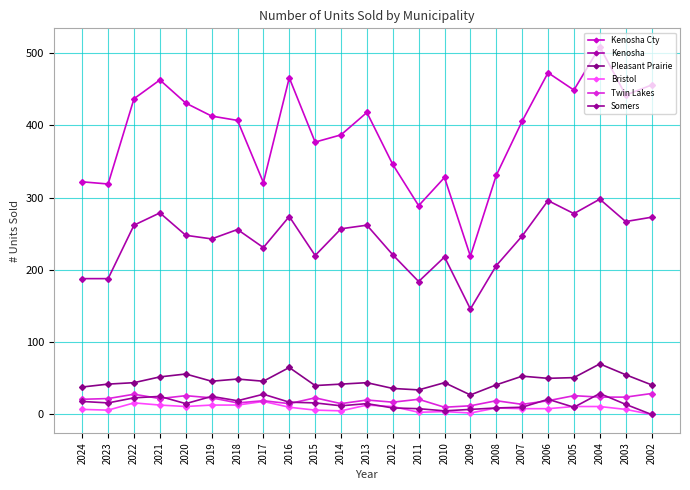

What is the difference between the Somers values at 2021 and 2006?

4